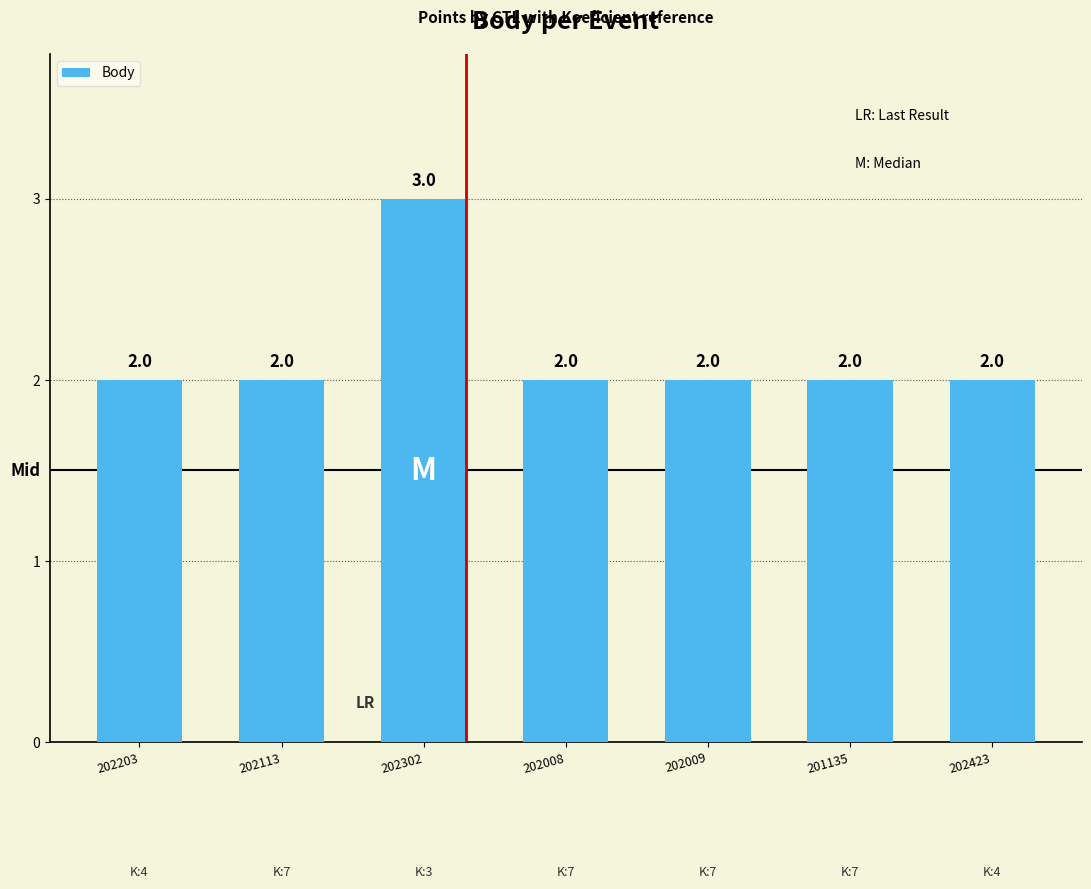

What is the value of the 1st bar from the left?

2